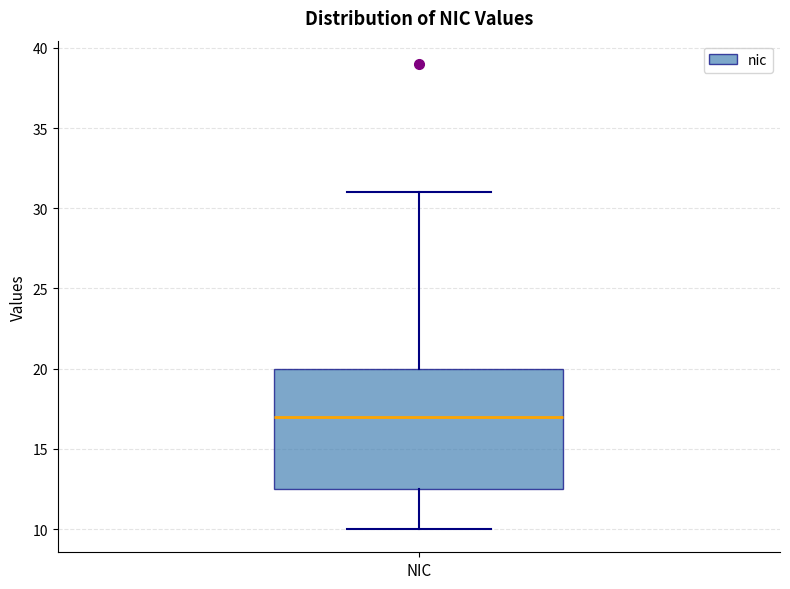

Read this box plot against the y-axis: the position of the median line, the range covered by the box, and the ends of both whiskers. The values are not printed on the chart, so give them approximately, as read against the axis.

median 17.0, box 12.5 to 20.0, whiskers 10.0 to 31.0